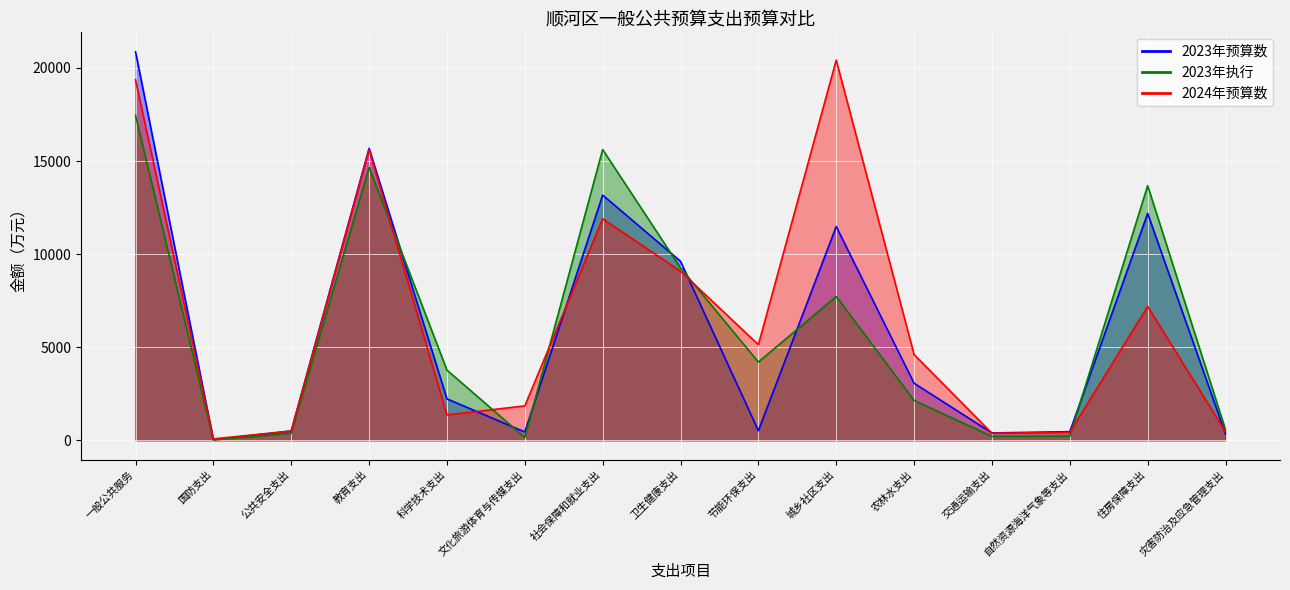

Reading right to left, list all the values displayed in this chart.

2023年预算数: 灾害防治及应急管理支出=341	住房保障支出=12185	自然资源海洋气象等支出=460	交通运输支出=391	农林水支出=3061	城乡社区支出=11481	节能环保支出=513	卫生健康支出=9613	社会保障和就业支出=13170	文化旅游体育与传媒支出=443	科学技术支出=2223	教育支出=15682	公共安全支出=498	国防支出=27	一般公共服务=20870
2023年执行: 灾害防治及应急管理支出=566	住房保障支出=13677	自然资源海洋气象等支出=220	交通运输支出=206	农林水支出=2139	城乡社区支出=7723	节能环保支出=4201	卫生健康支出=9259	社会保障和就业支出=15617	文化旅游体育与传媒支出=147	科学技术支出=3767	教育支出=14654	公共安全支出=377	国防支出=14	一般公共服务=17450
2024年预算数: 灾害防治及应急管理支出=454	住房保障支出=7188	自然资源海洋气象等支出=426	交通运输支出=374	农林水支出=4601	城乡社区支出=20420	节能环保支出=5134	卫生健康支出=9078	社会保障和就业支出=11896	文化旅游体育与传媒支出=1845	科学技术支出=1360	教育支出=15612	公共安全支出=492	国防支出=73	一般公共服务=19361